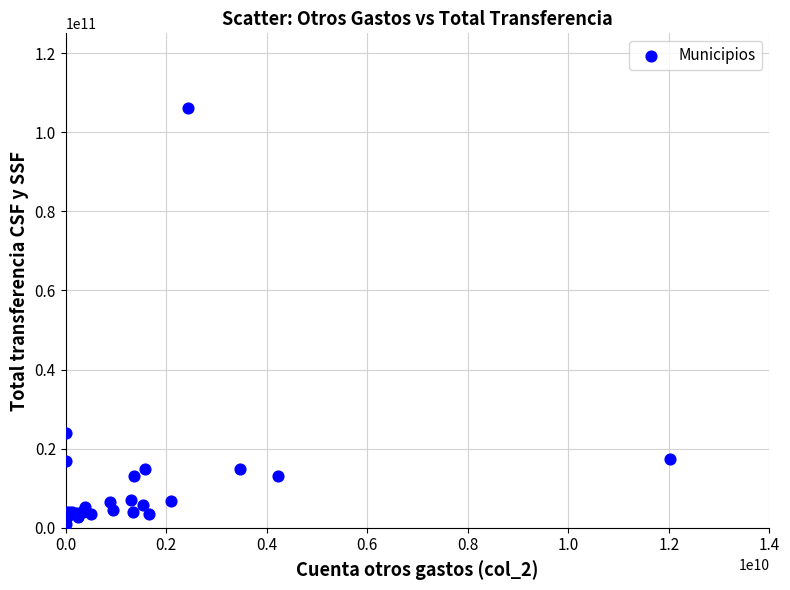

What Y value in the scatter plot is closest to 53508892547?

23977075335